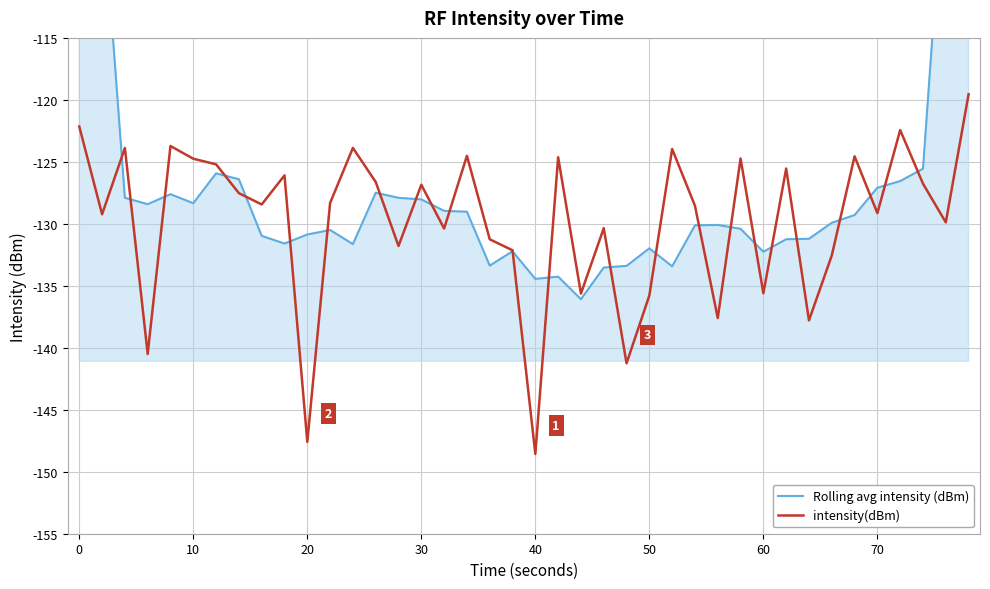

What is the value of the intensity(dBm) point at the 3rd from the left?

-123.9